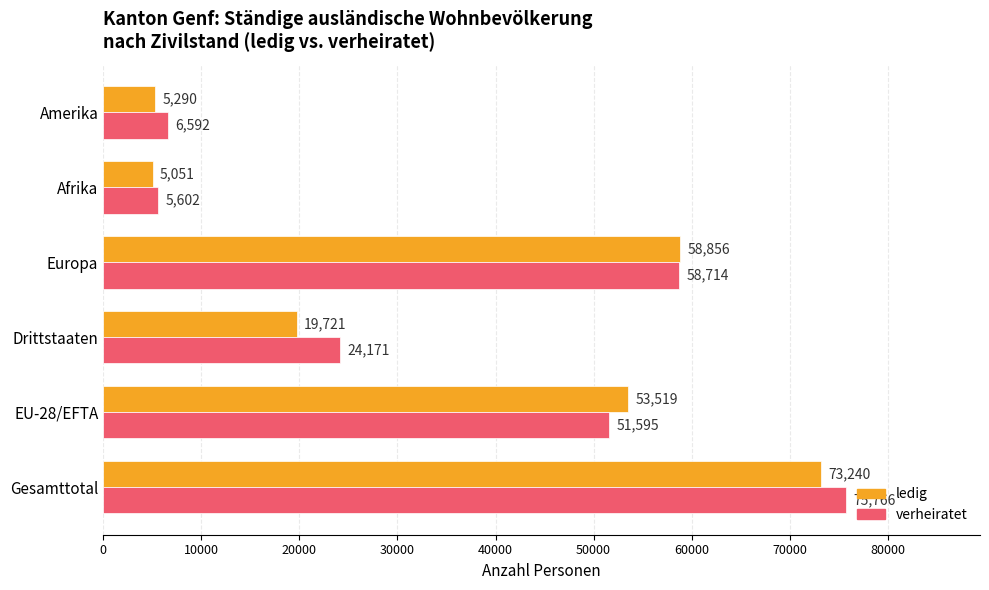

At how many categories does at least one series exceed 38737?

3